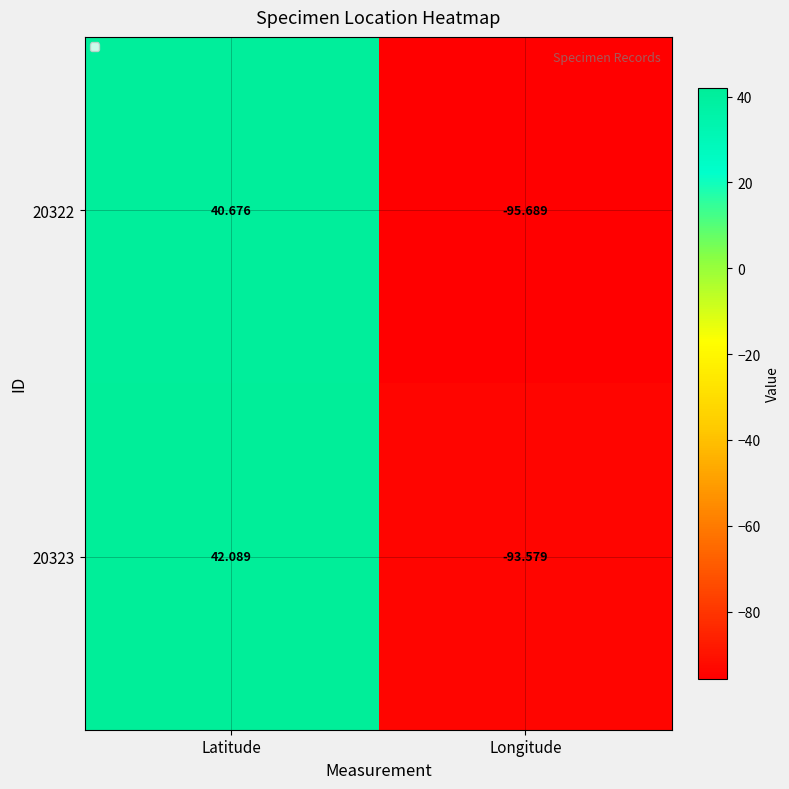

Where does the 20322 series first go above 40?

Latitude